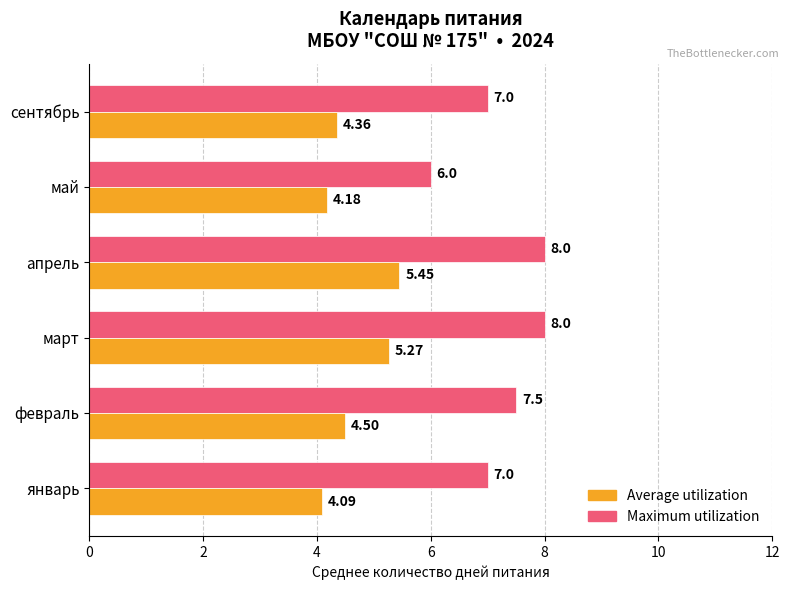

Which category has the lowest value across all series?

январь